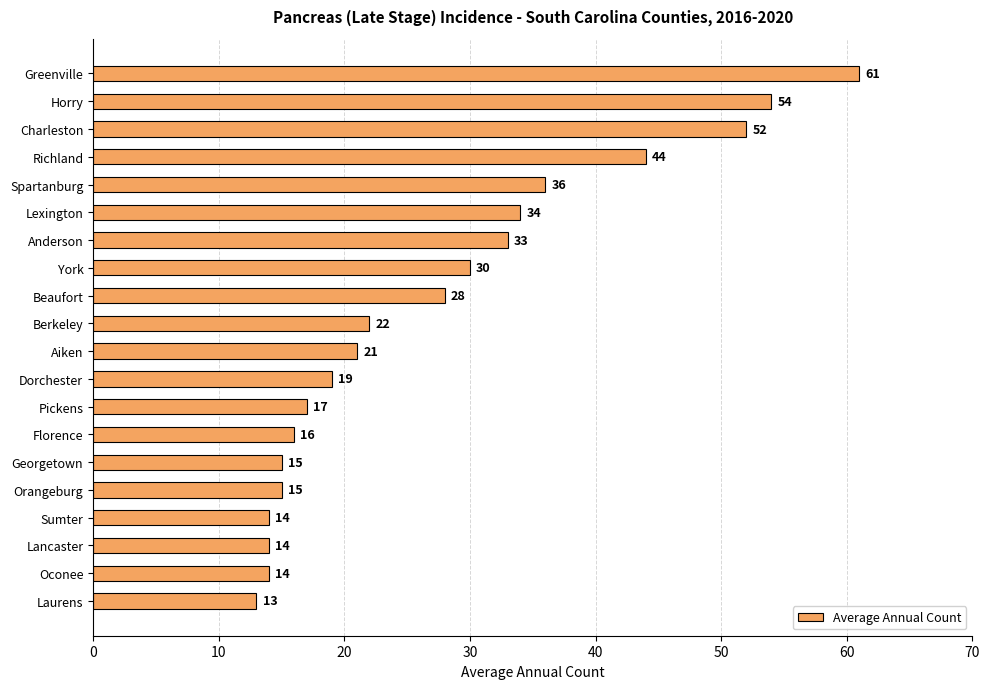

Between Beaufort and Laurens, which is larger?

Beaufort